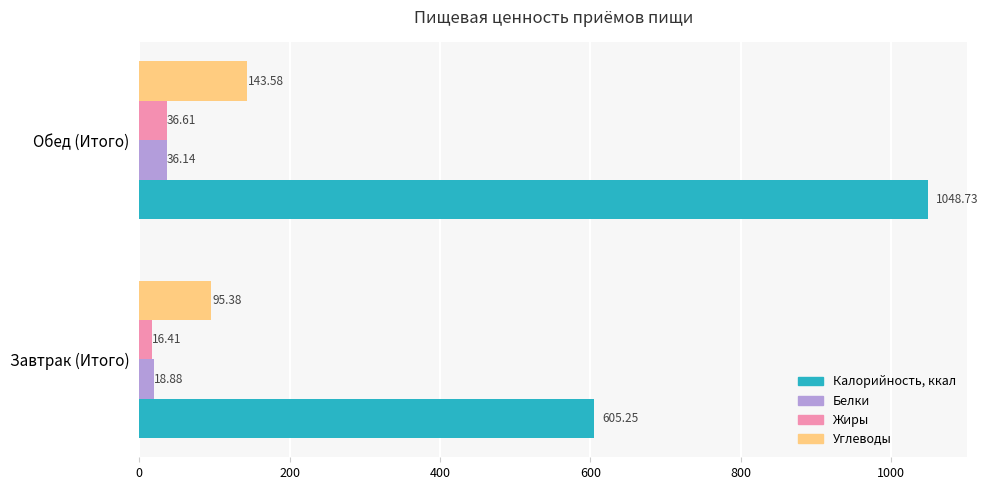

Is the value of Белки at Обед (Итого) greater than the value of Жиры at Обед (Итого)?

No